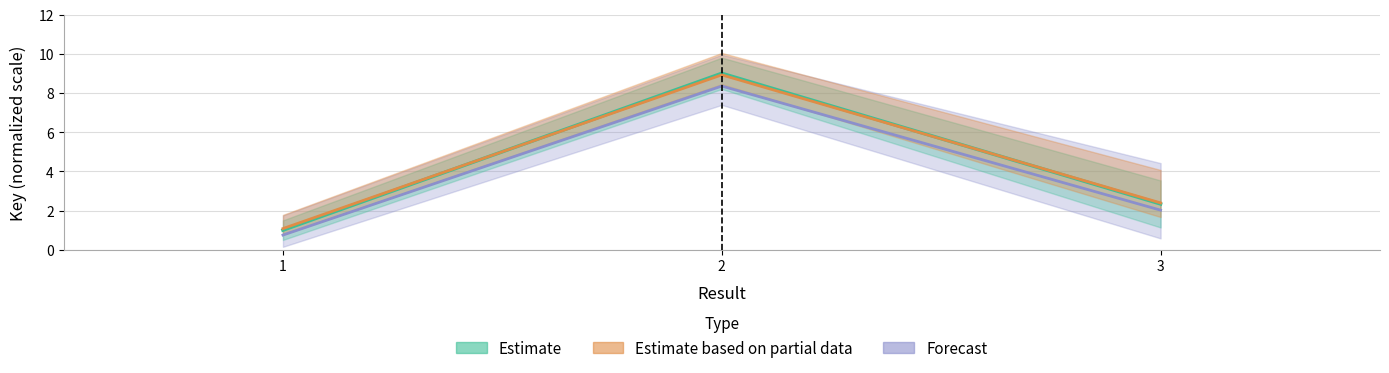

How many Estimate values are between 1 and 9?

3